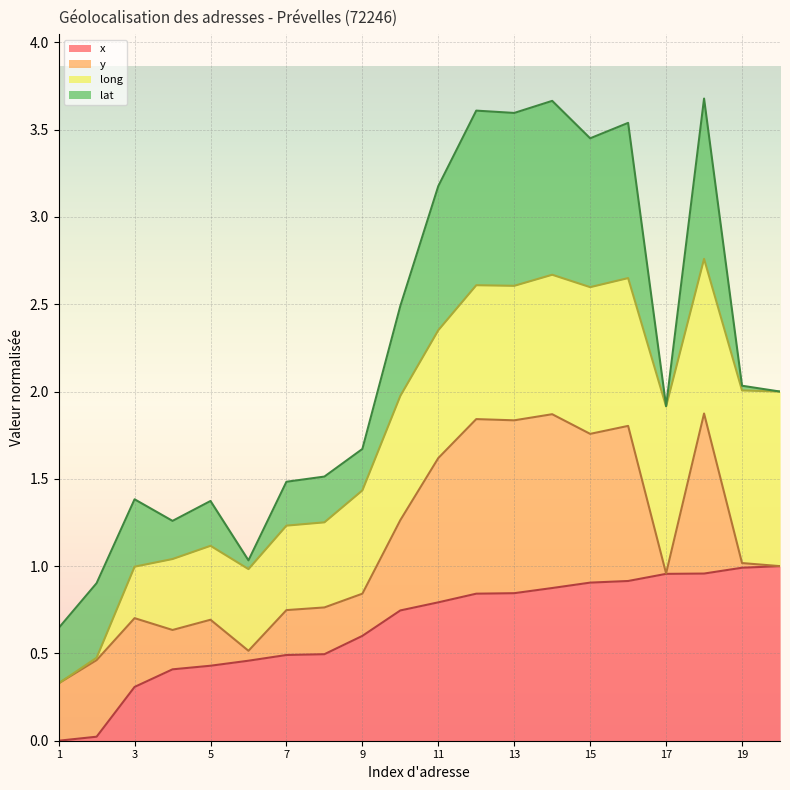

True or false: x (line) has more than 2 points higher than both neighbors.

False